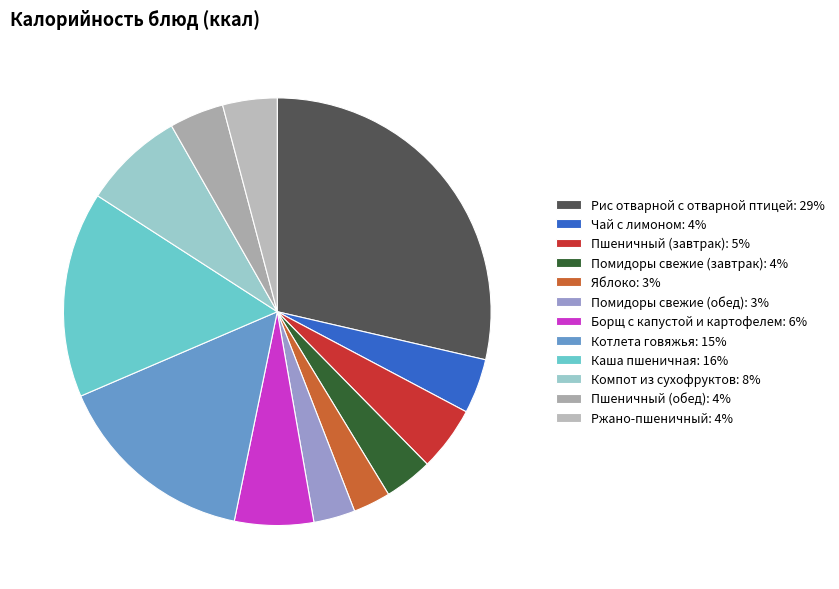

Is there any slice that represents more than half of the pie?

No